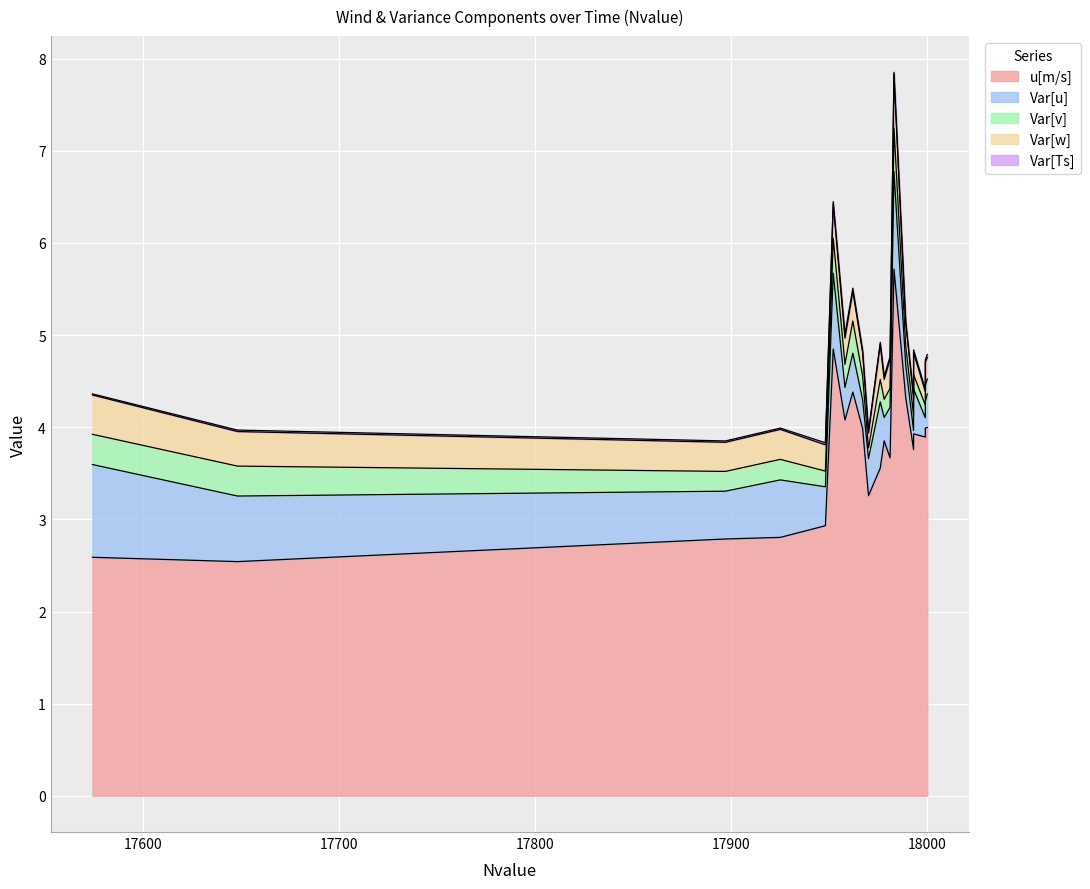

What is the maximum value shown in the chart?

5.7